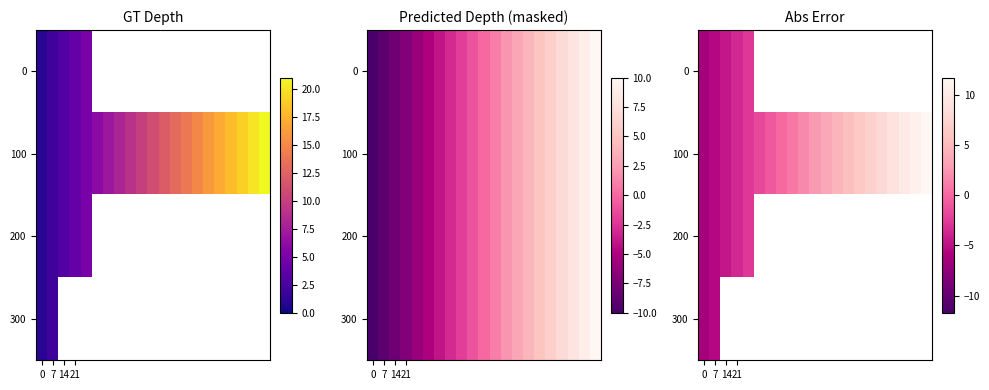

How many values in 100 are below zero?

7